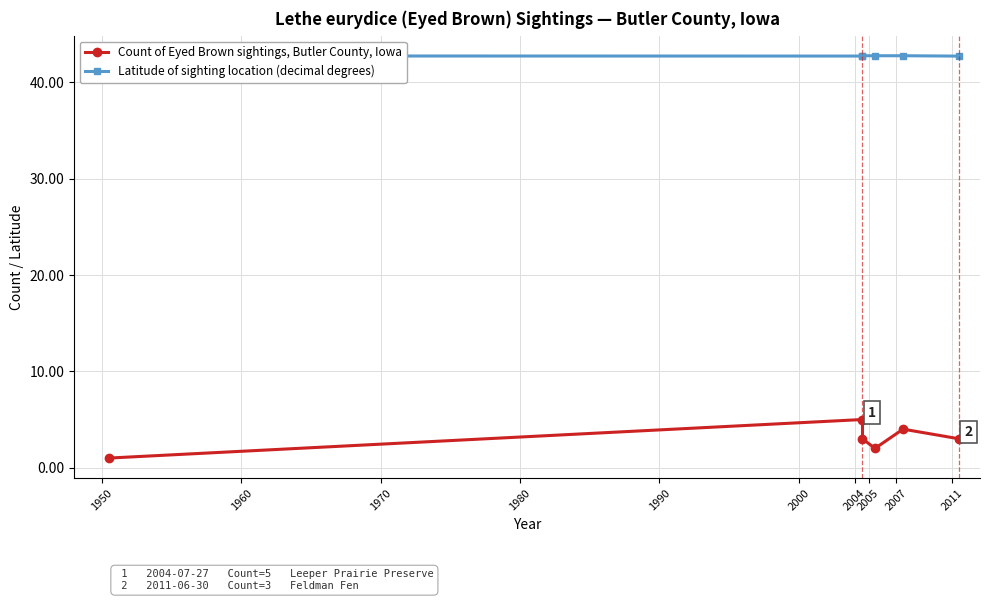

Which series has the largest total across all categories?

Latitude of sighting location (decimal degrees)